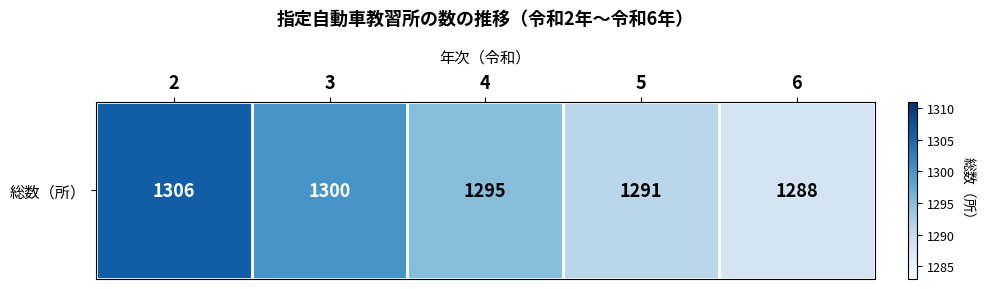

What is the ratio of the value at 4 to the value at 6?

1.0